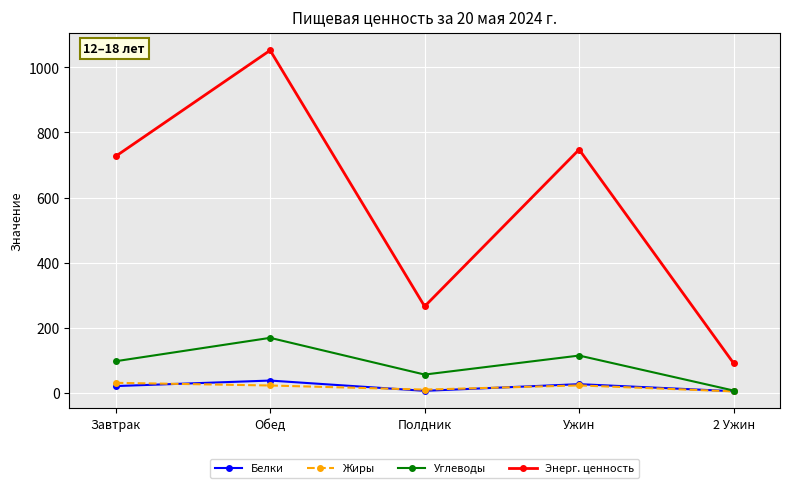

Is this an area chart (filled region under the line)?

No